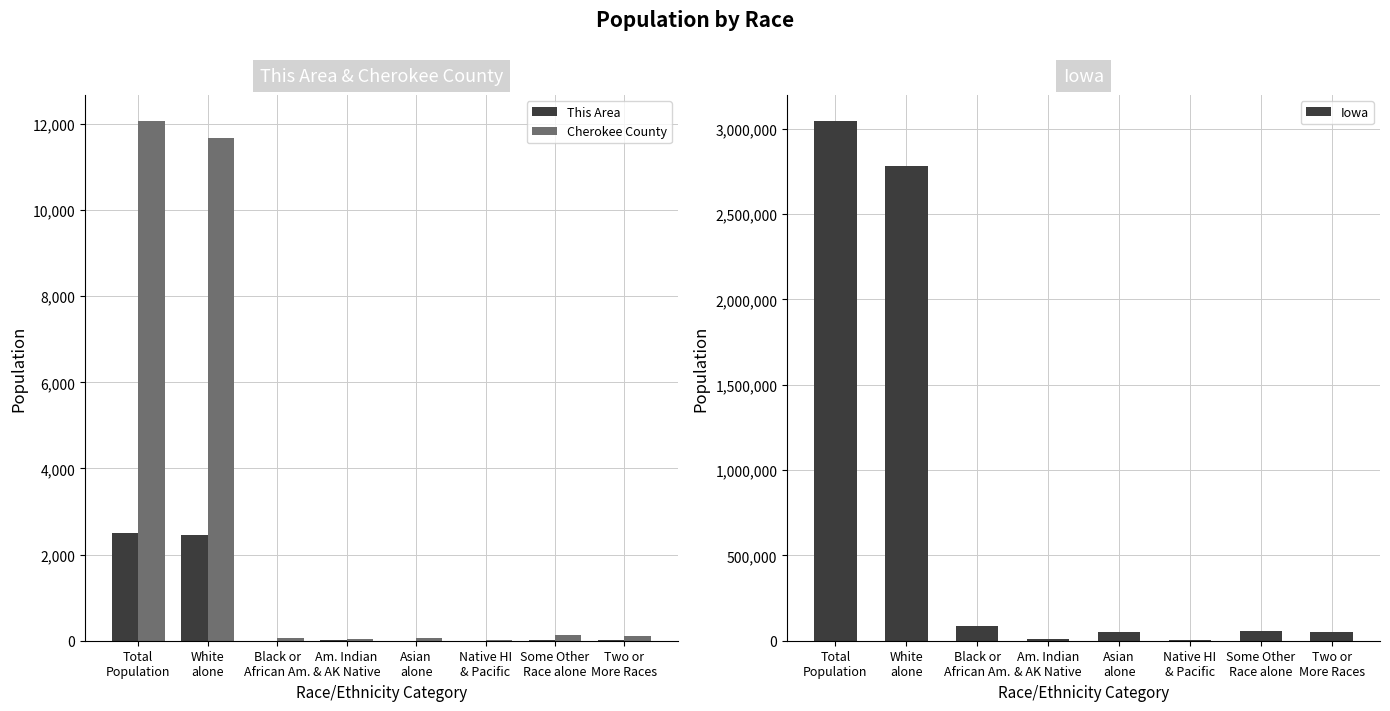

What position from the right is Some Other
Race alone?

2